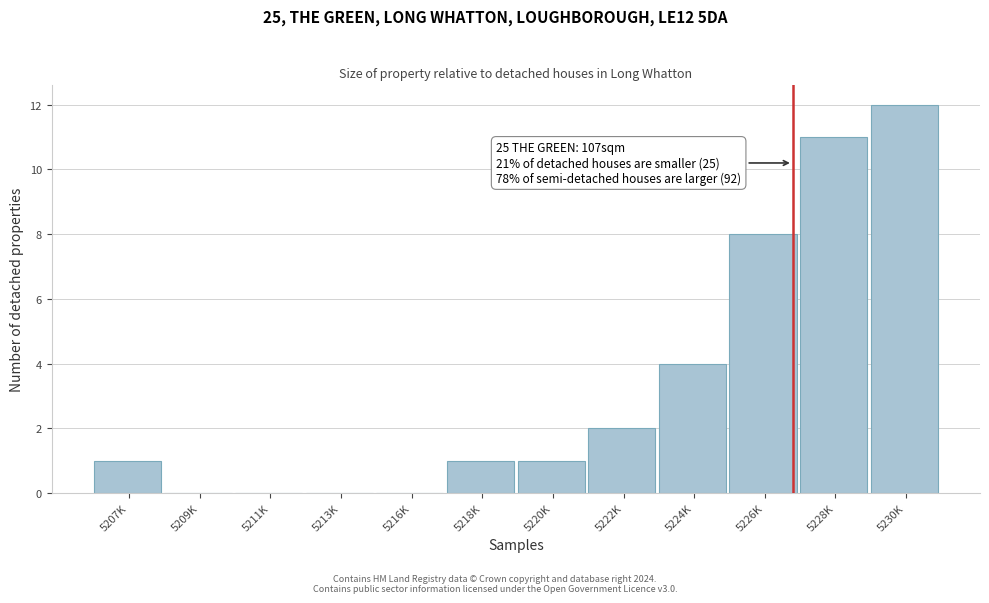

Reading left to right, list all the values displayed in this chart.

5207K=1	5209K=0	5211K=0	5213K=0	5216K=0	5218K=1	5220K=1	5222K=2	5224K=4	5226K=8	5228K=11	5230K=12